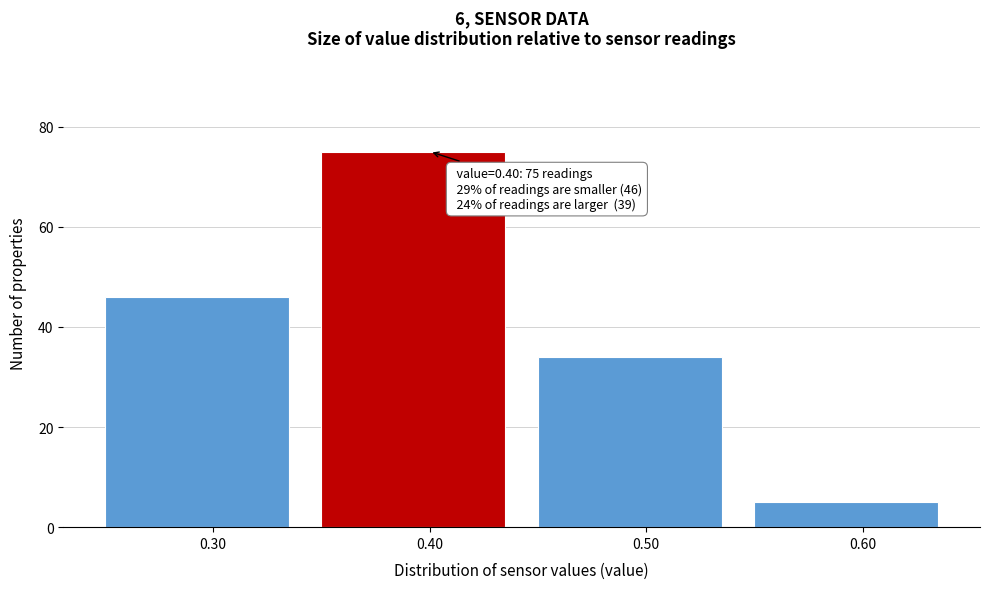

Which range on the x-axis has the tallest bar?

0.35 to 0.45